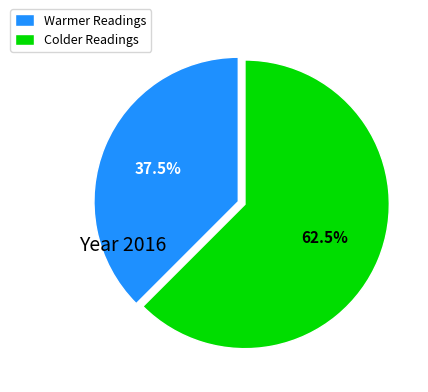

Which category has the biggest portion of the pie?

Colder Readings